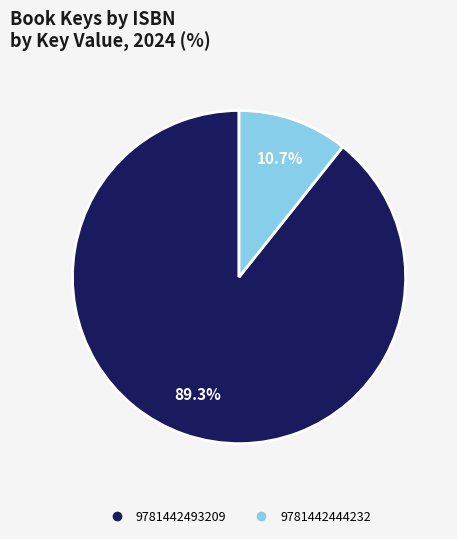

To the nearest percent, what percentage of the pie is 9781442493209?

89%